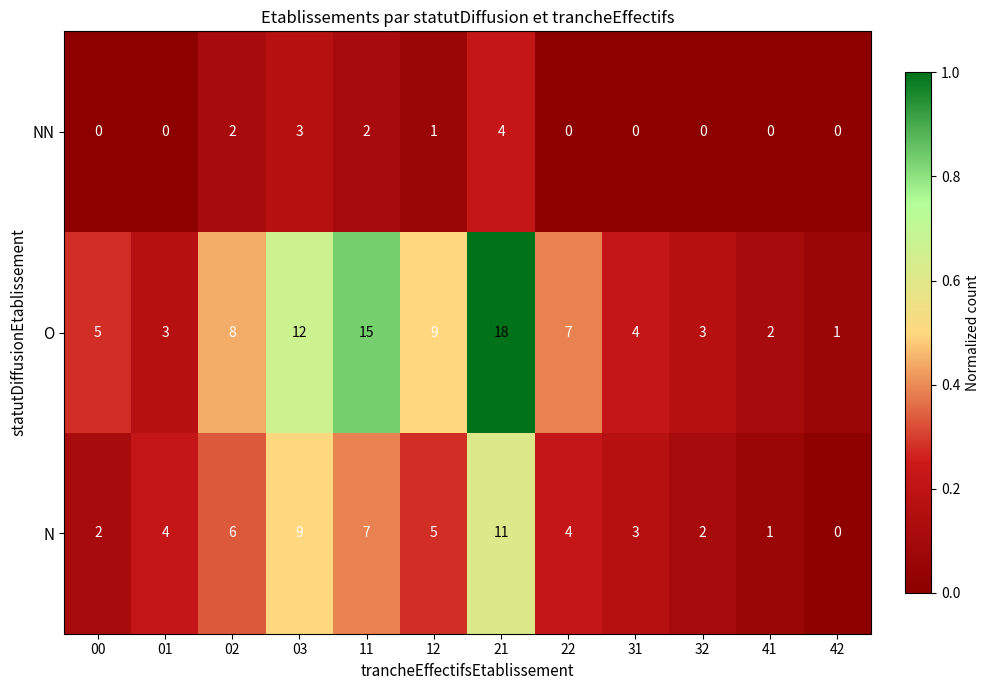

Which series has the largest total across all categories?

O